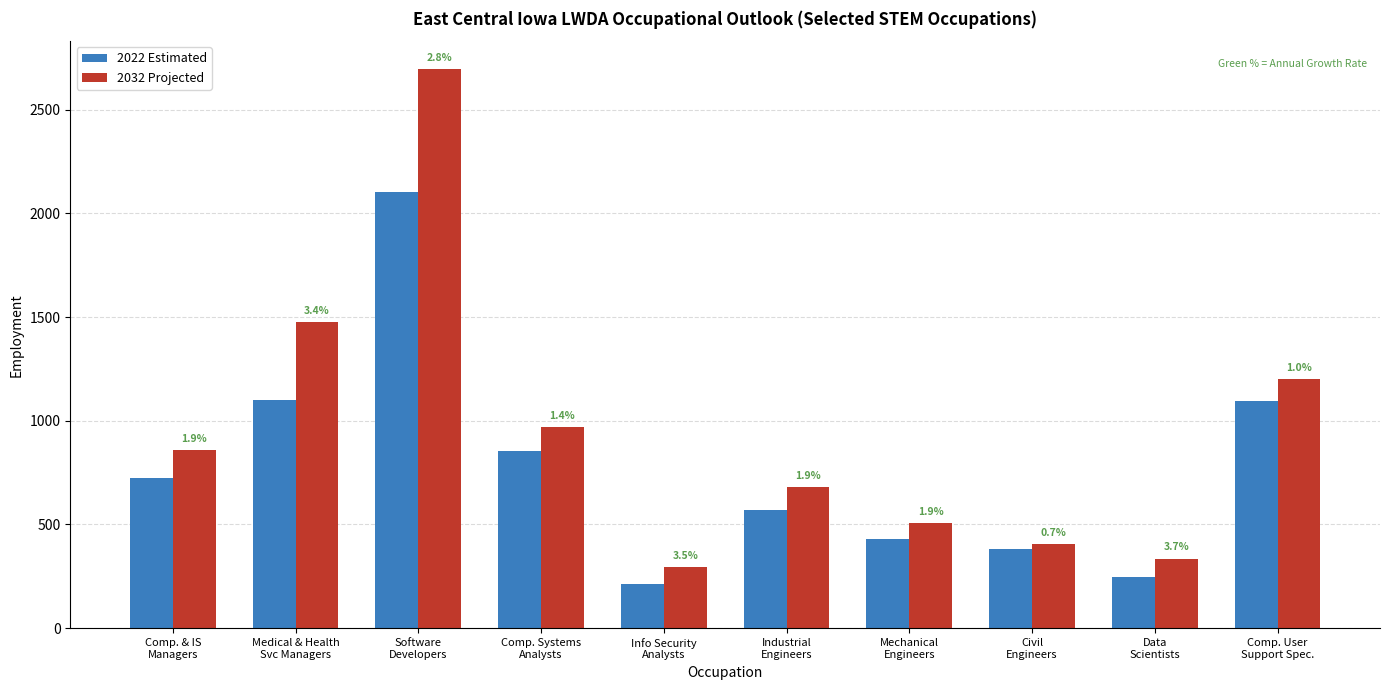

What is the total value across all series at Data
Scientists?

580